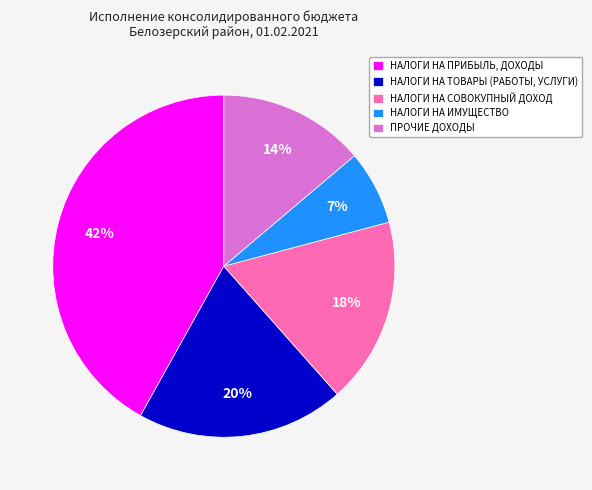

Do НАЛОГИ НА ПРИБЫЛЬ, ДОХОДЫ and НАЛОГИ НА ИМУЩЕСТВО together represent more than half of the pie?

No